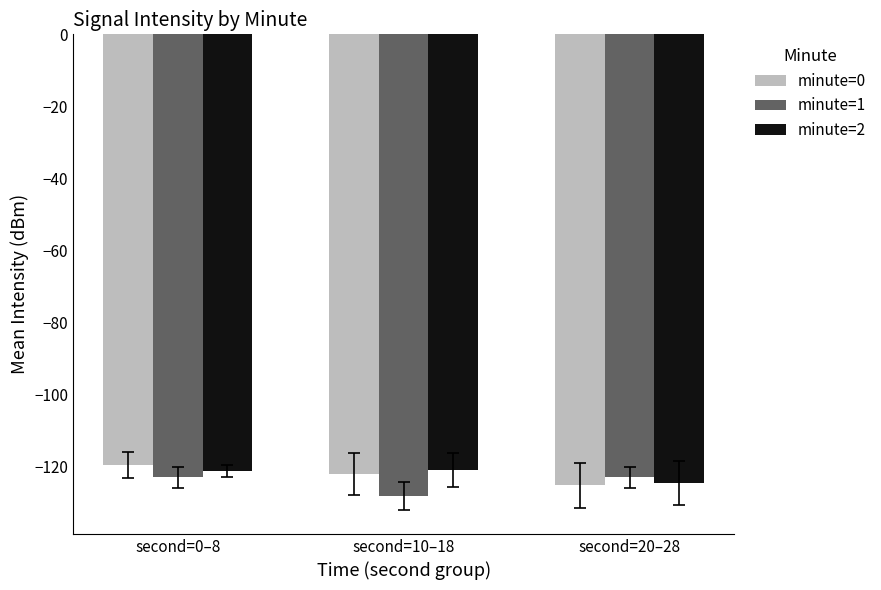

Is it true that minute=0 equals -37.3 at second=0–8?

False